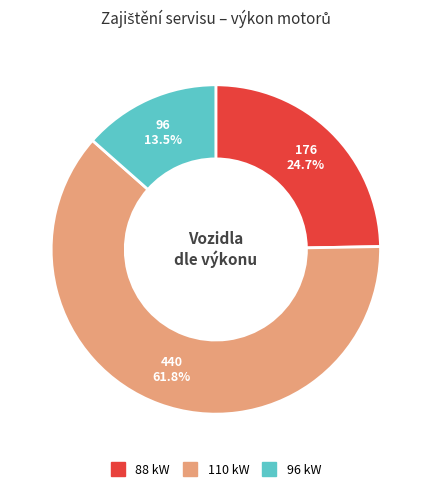

Does any single category account for the majority?

Yes